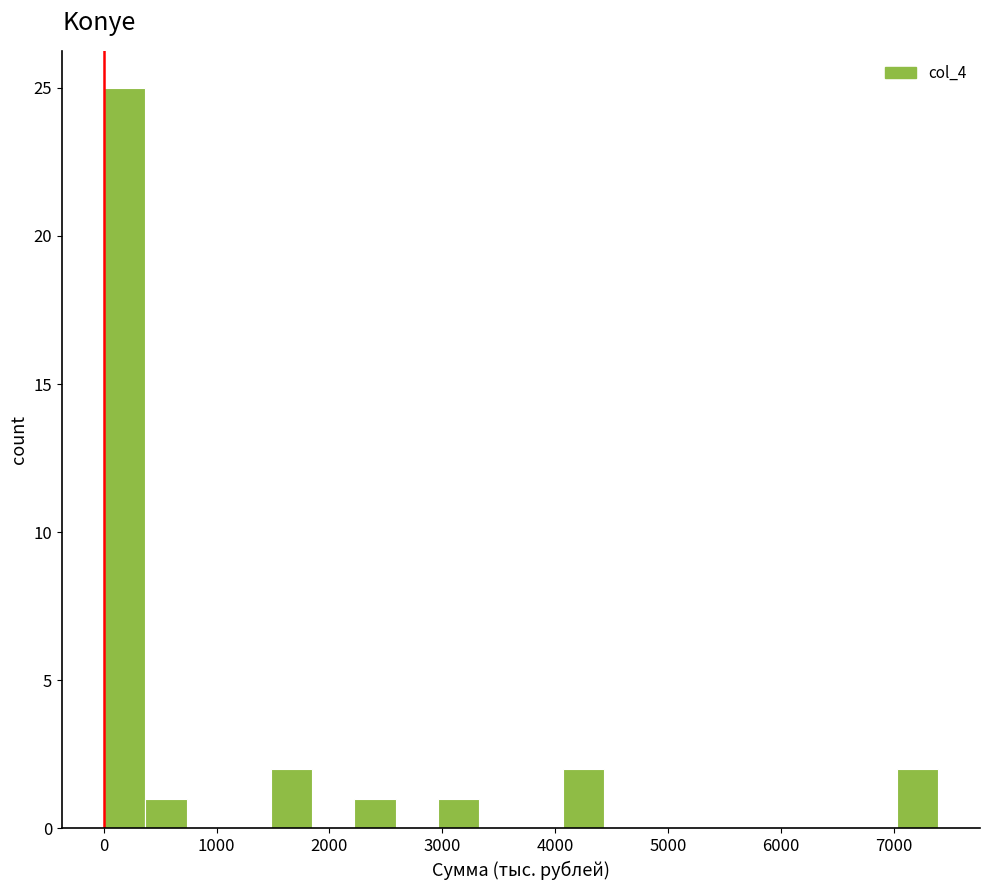

Around what value on the x-axis is the tallest bar? Give the approximate position of its centre, as read against the axis.

200